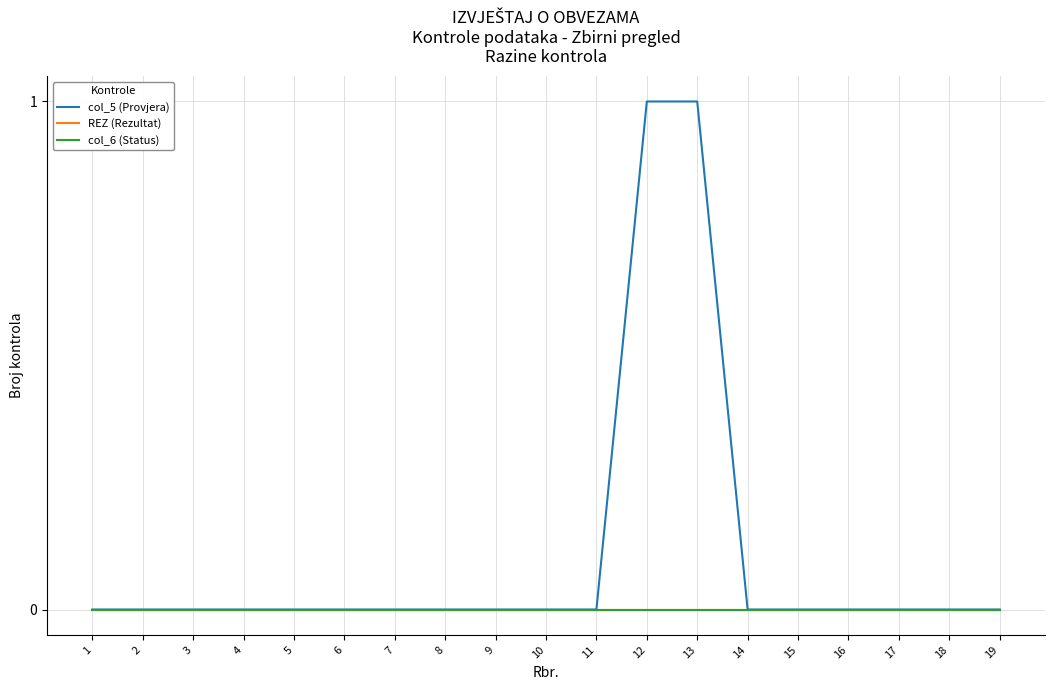

Is this an area chart (filled region under the line)?

No